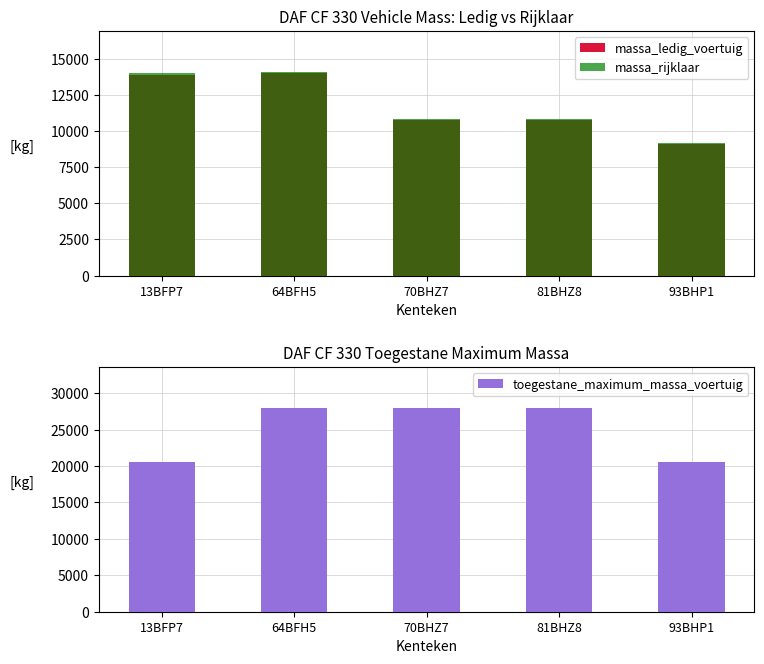

True or false: massa_rijklaar has a value of 14095 at 64BFH5.

True